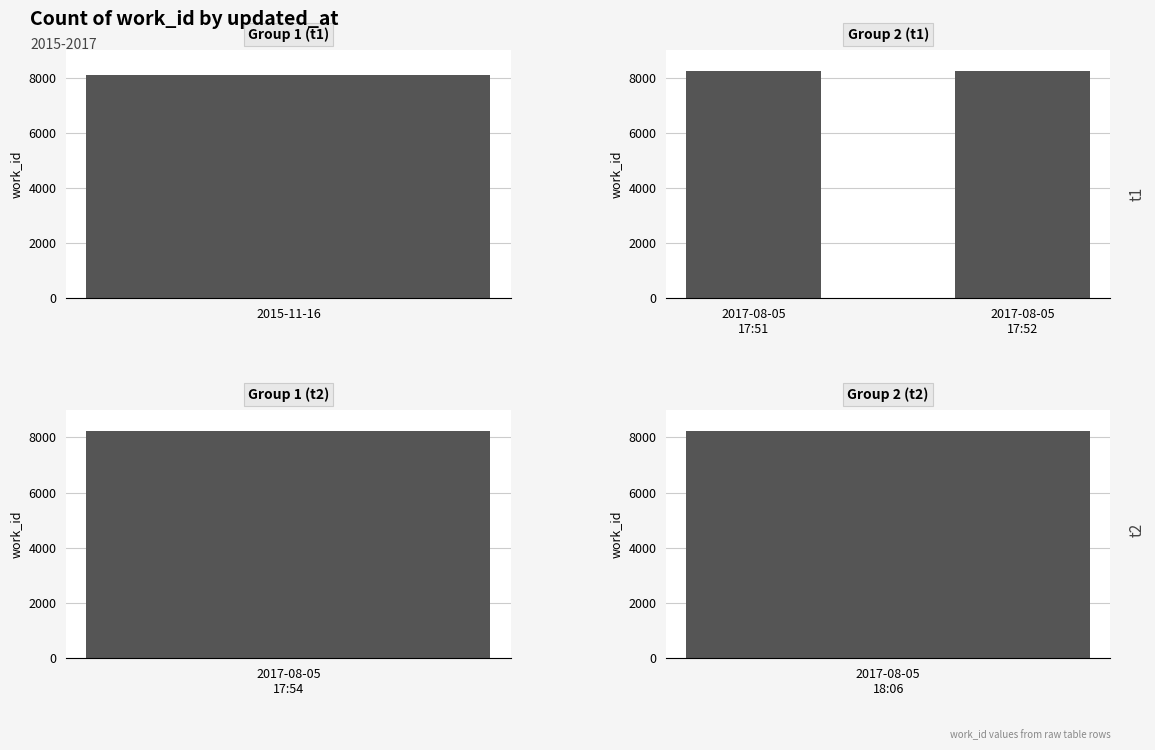

What position from the left is 2017-08-05 18:06?

5